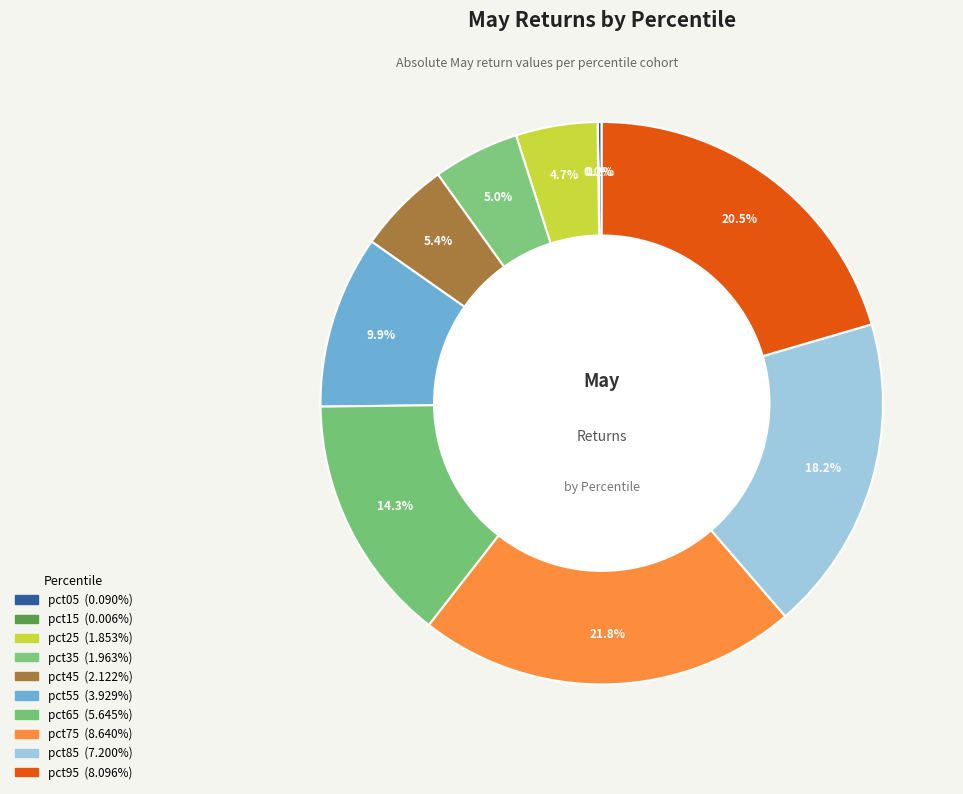

Is it true that pct45 is 1% of the pie?

False